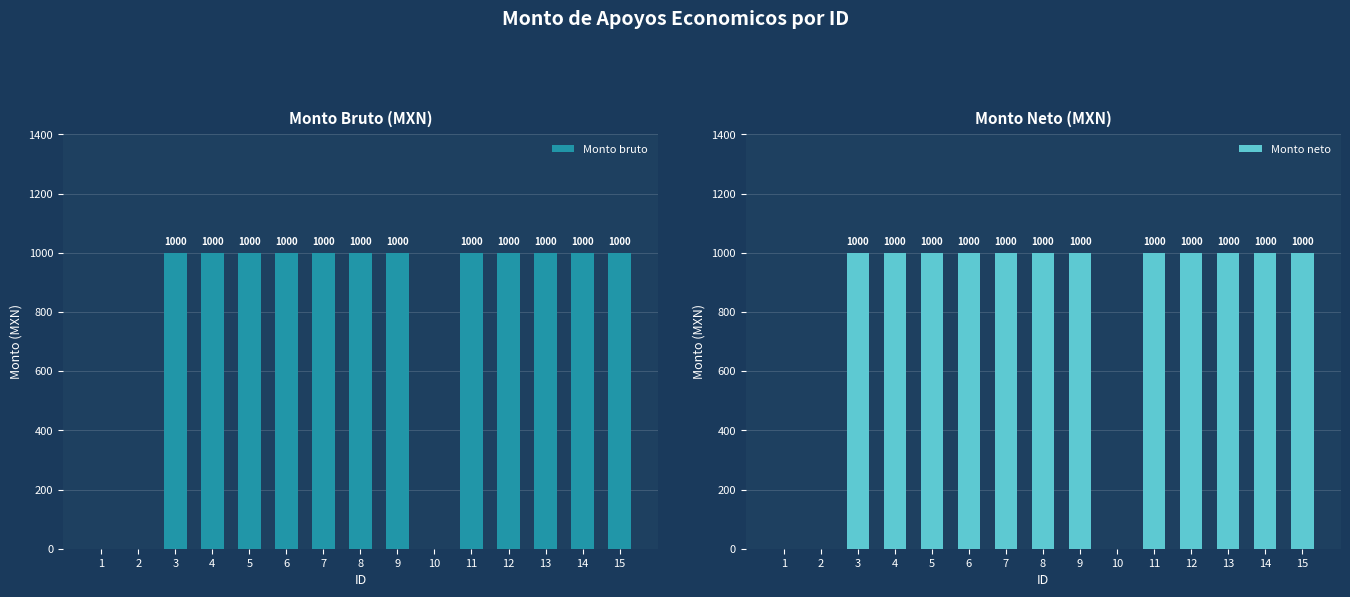

At which label is Monto bruto closest to 500?

1